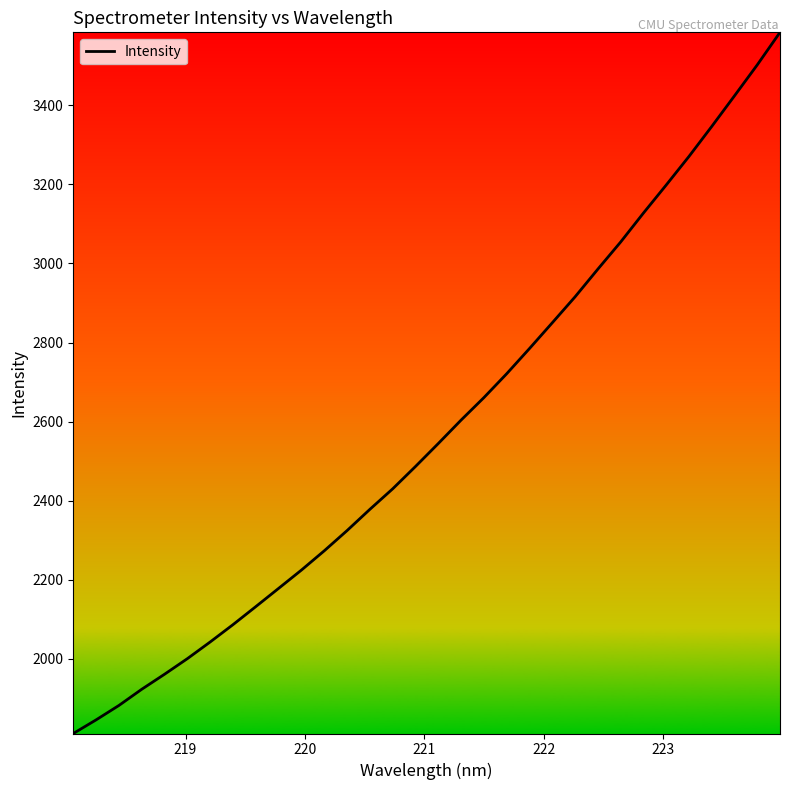

What is the maximum value shown in the chart?

3584.2